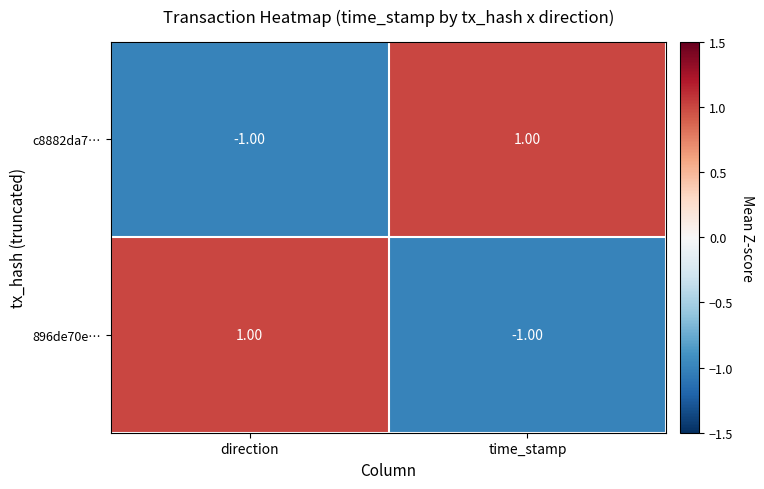

At which label does c8882da7… reach its peak?

time_stamp